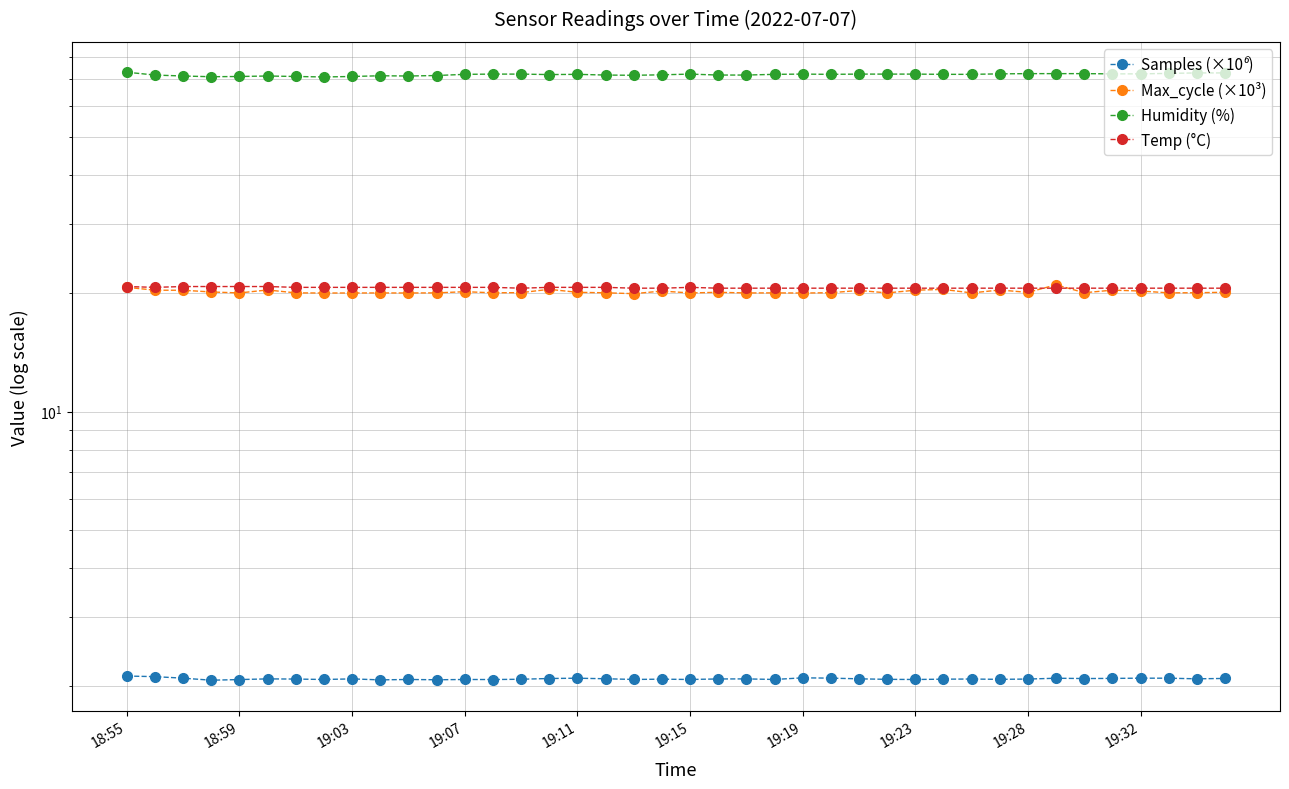

Which series changed the most between 21 and 36?

Humidity (%)